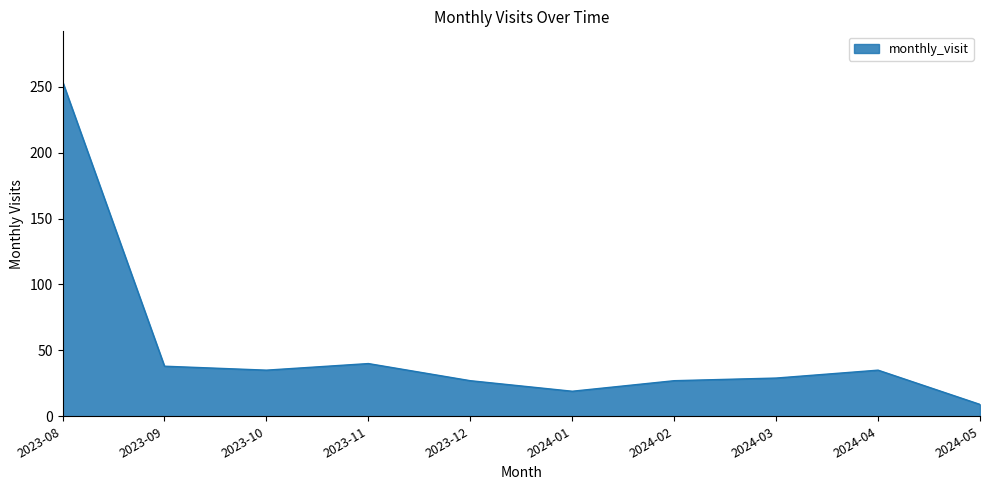

What is the greatest value displayed?

254